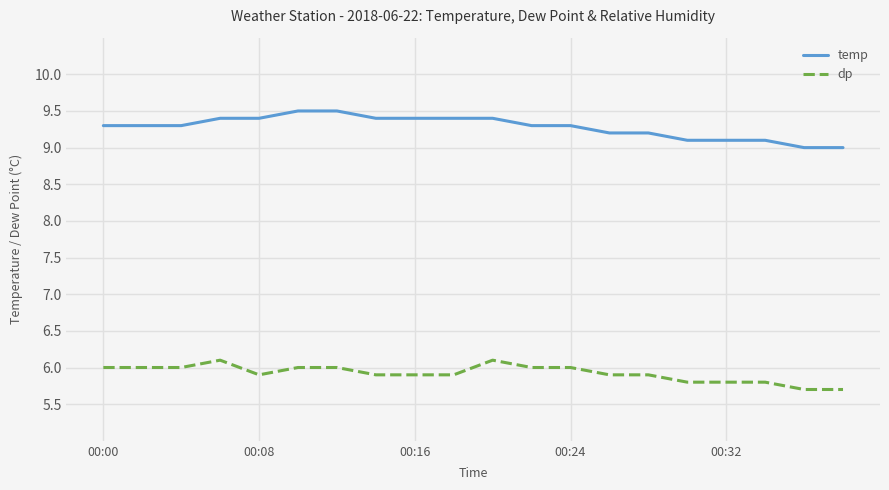

List the series in order of their peak value, highest first.

temp, dp